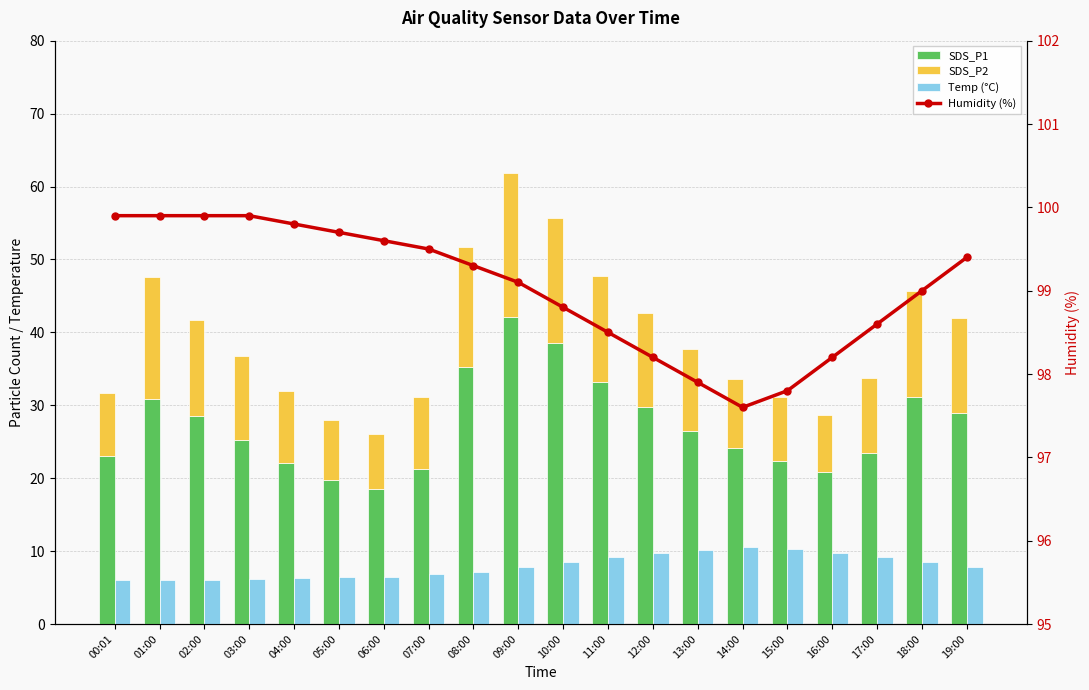

Between 09:00 and 17:00, which series saw the biggest shift?

SDS_P1